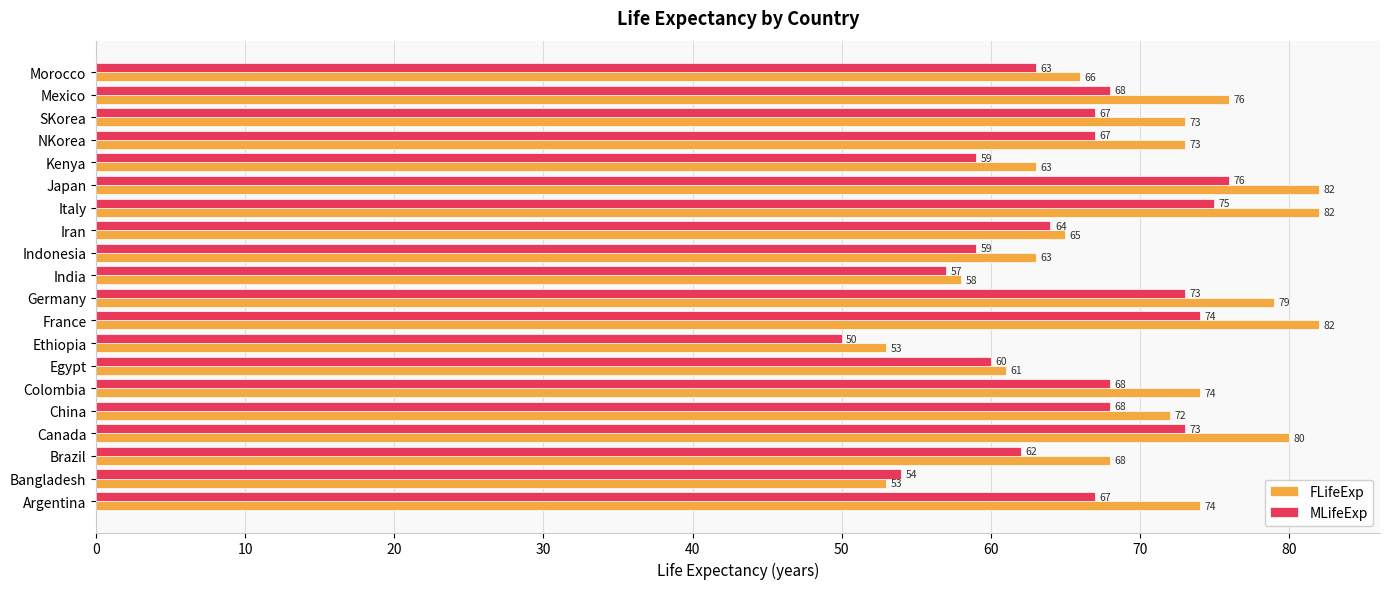

List the series in order of their peak value, lowest first.

MLifeExp, FLifeExp